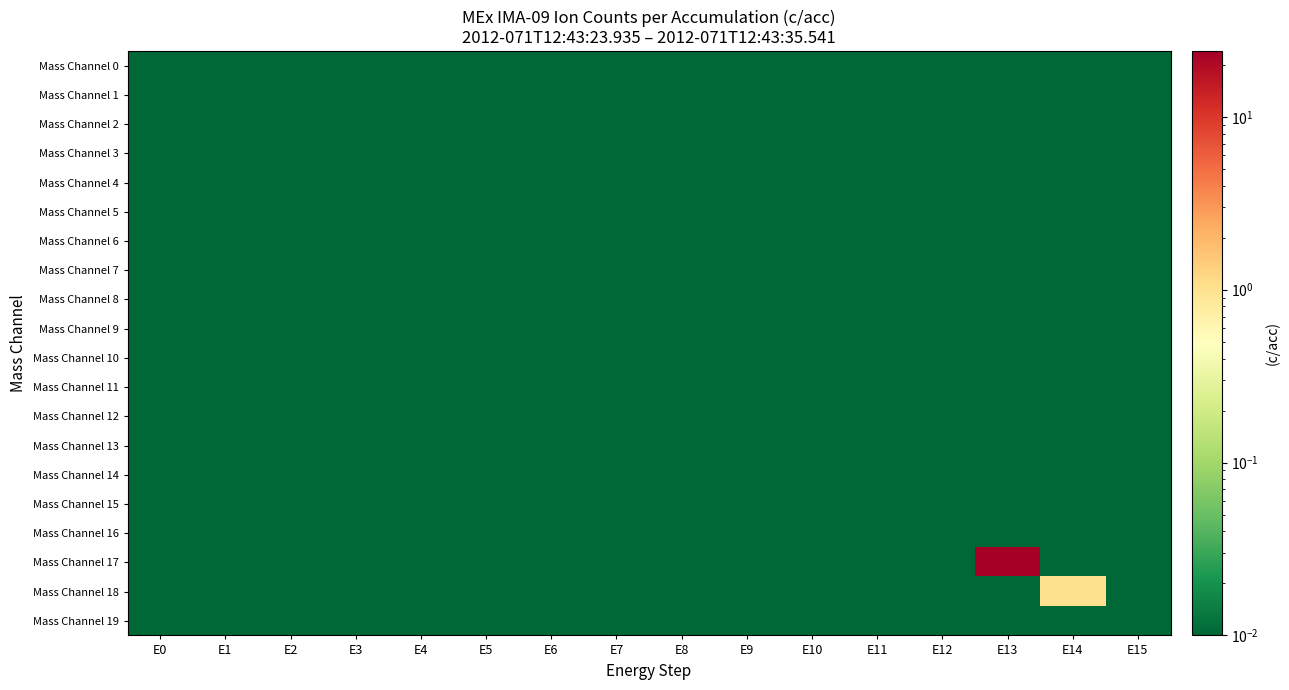

Which series has the largest range (max minus min)?

Mass Channel 17